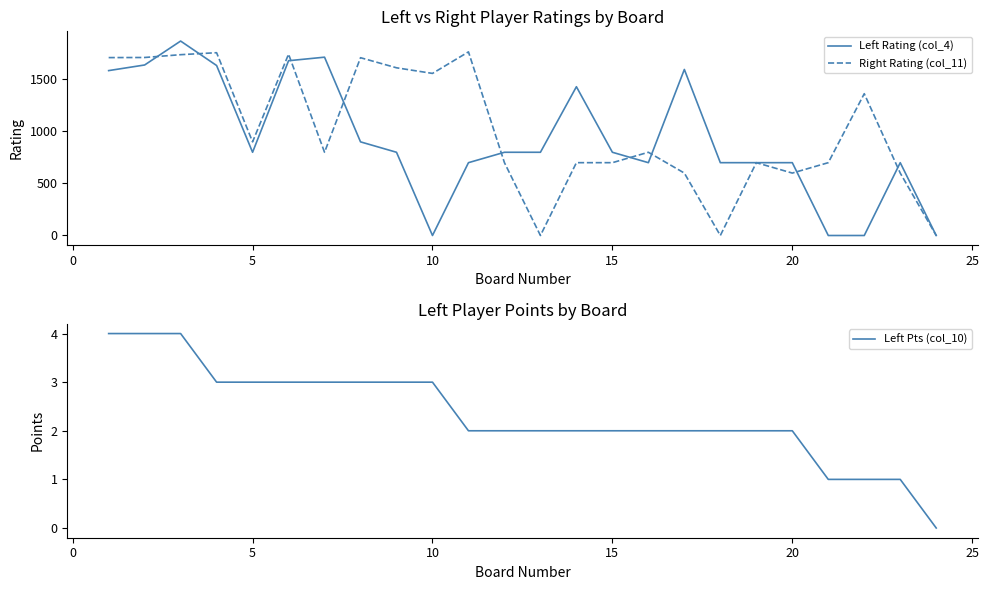

How many interior local peaks does the Right Rating (col_11) series have?

7